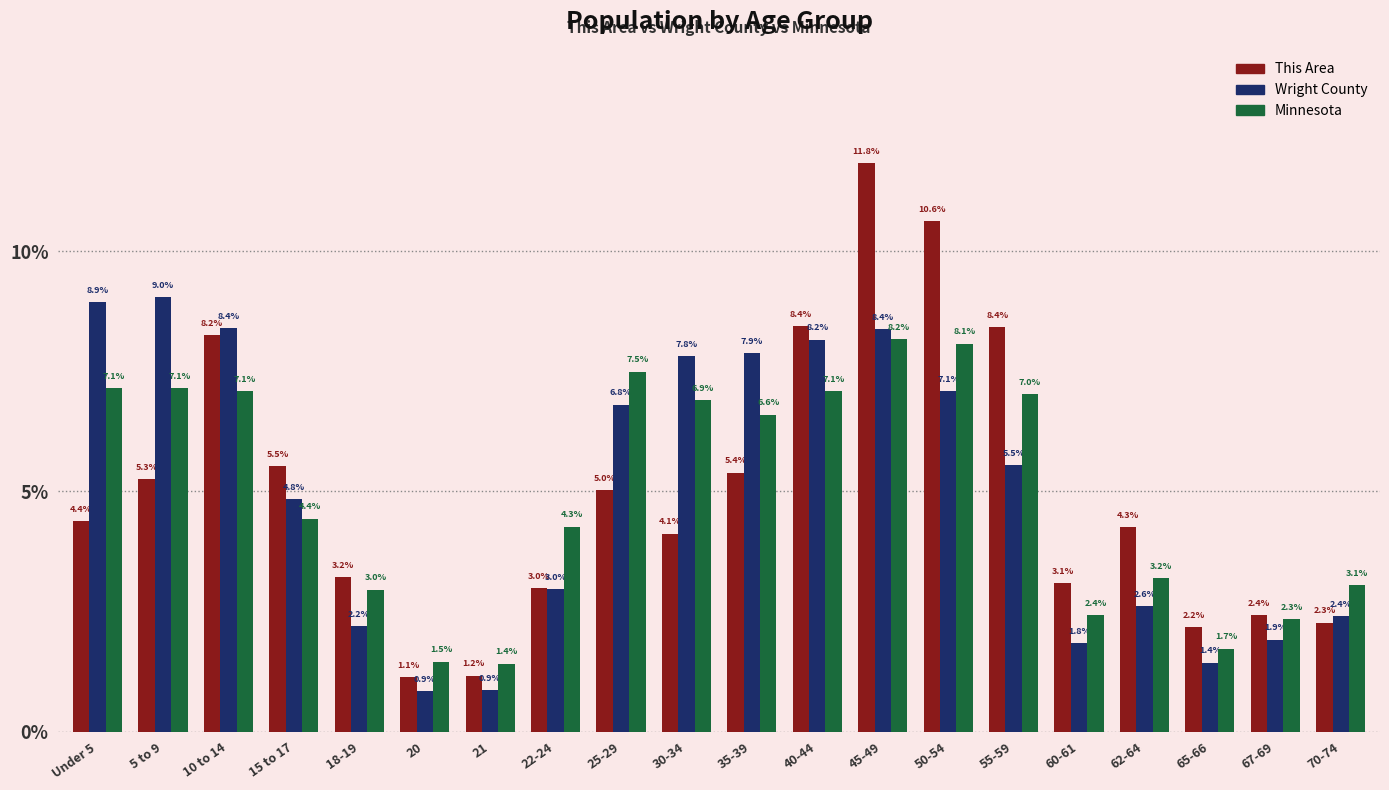

Reading right to left, transcribe all the data shown in this chart.

This Area: 2.3	2.4	2.2	4.3	3.1	8.4	10.6	11.8	8.4	5.4	4.1	5.0	3.0	1.2	1.1	3.2	5.5	8.2	5.3	4.4
Wright County: 2.4	1.9	1.4	2.6	1.8	5.5	7.1	8.4	8.2	7.9	7.8	6.8	3.0	0.9	0.9	2.2	4.8	8.4	9.0	8.9
Minnesota: 3.1	2.3	1.7	3.2	2.4	7.0	8.1	8.2	7.1	6.6	6.9	7.5	4.3	1.4	1.5	3.0	4.4	7.1	7.1	7.1